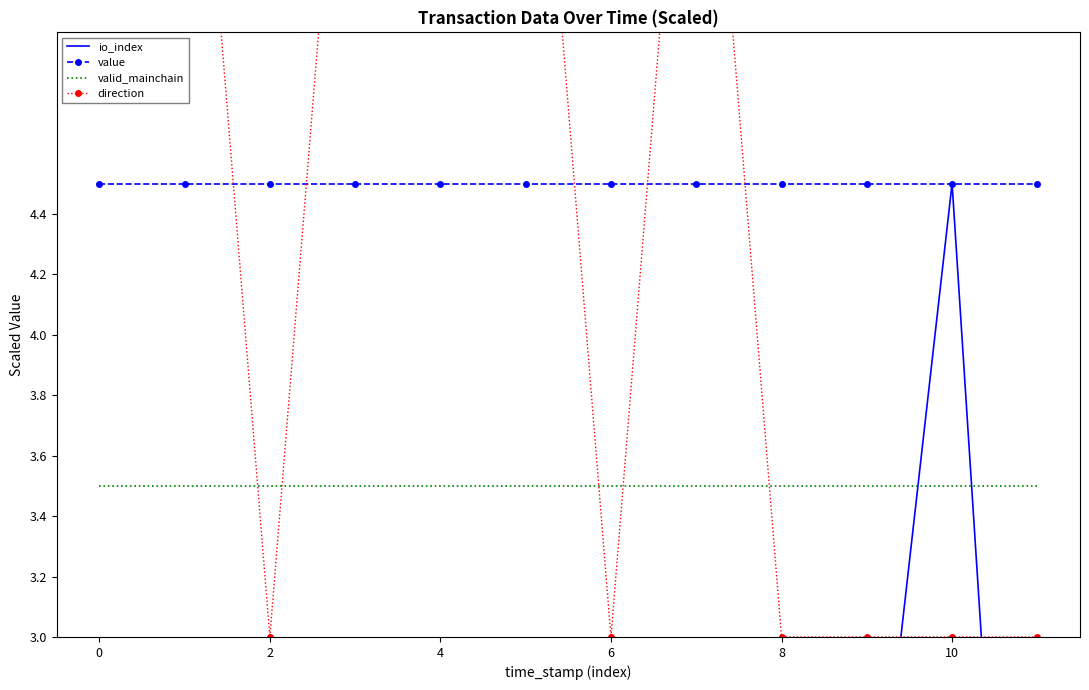

True or false: value has a value of 4.5 at 0.

True